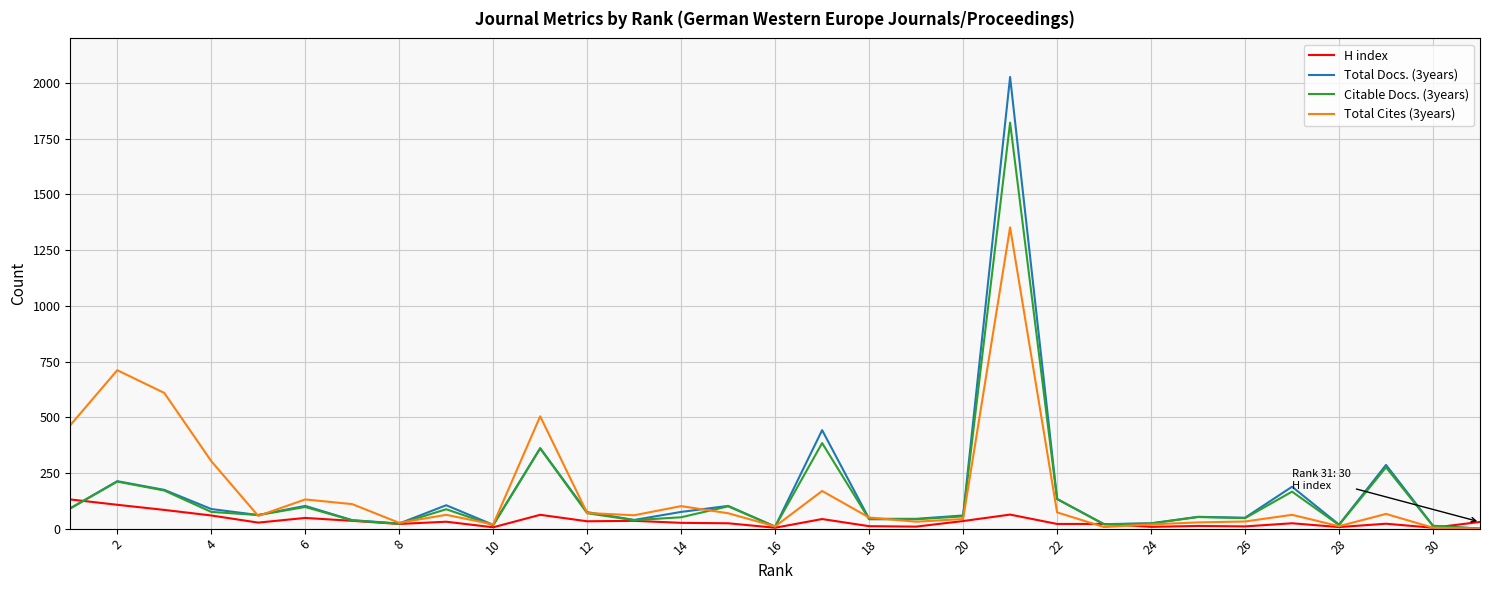

Does the chart have visible grid lines?

Yes